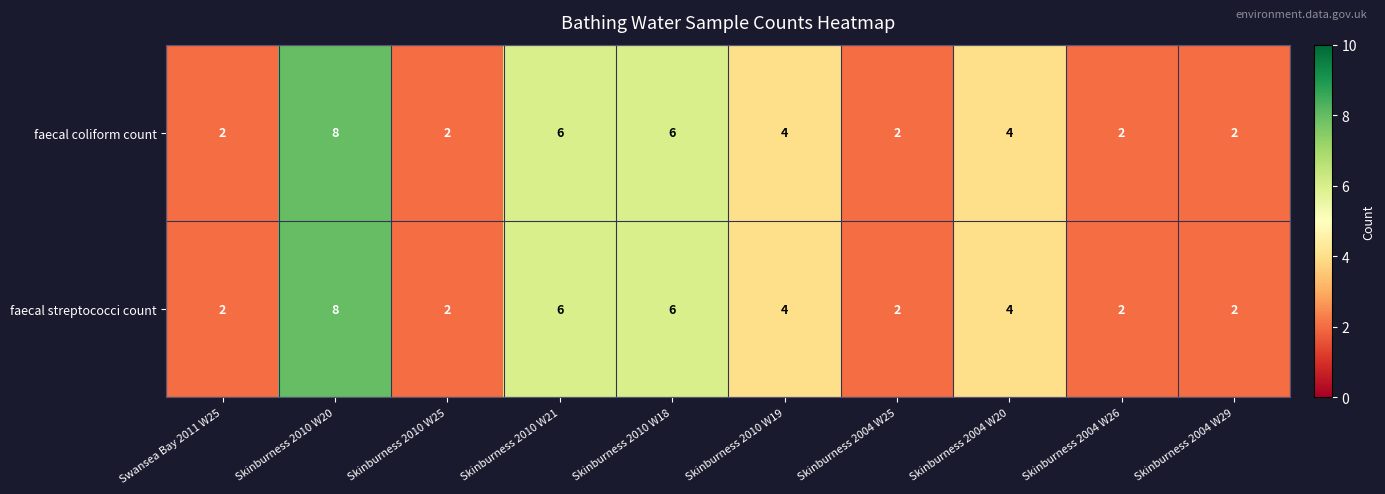

At how many categories does at least one series exceed 7?

1